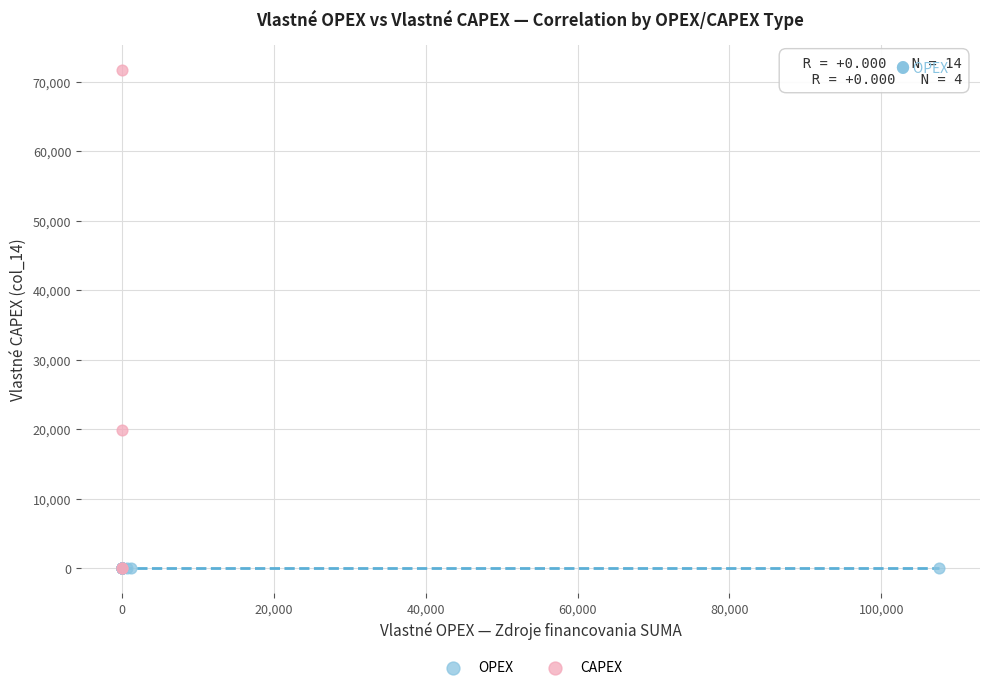

Which series contains the highest Y value?

CAPEX